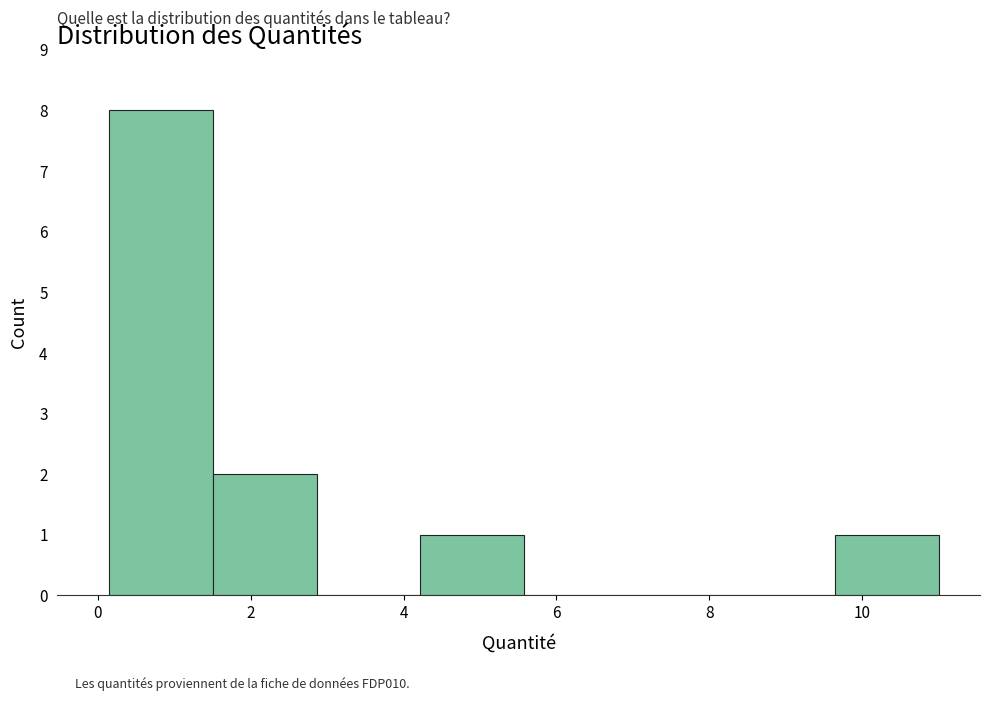

What is the height of the bar covering 9.6 to 11.0 on the x-axis? Neither the bar edges nor the heights are printed on the chart, so give them approximately, as read against the axes.

1